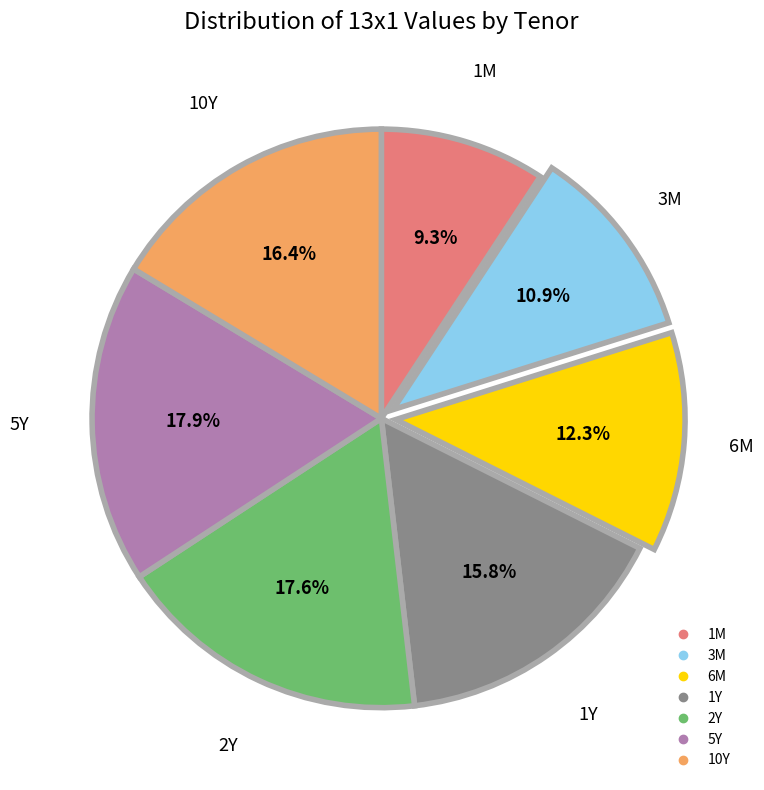

Does 2Y account for over 50% of the chart?

No